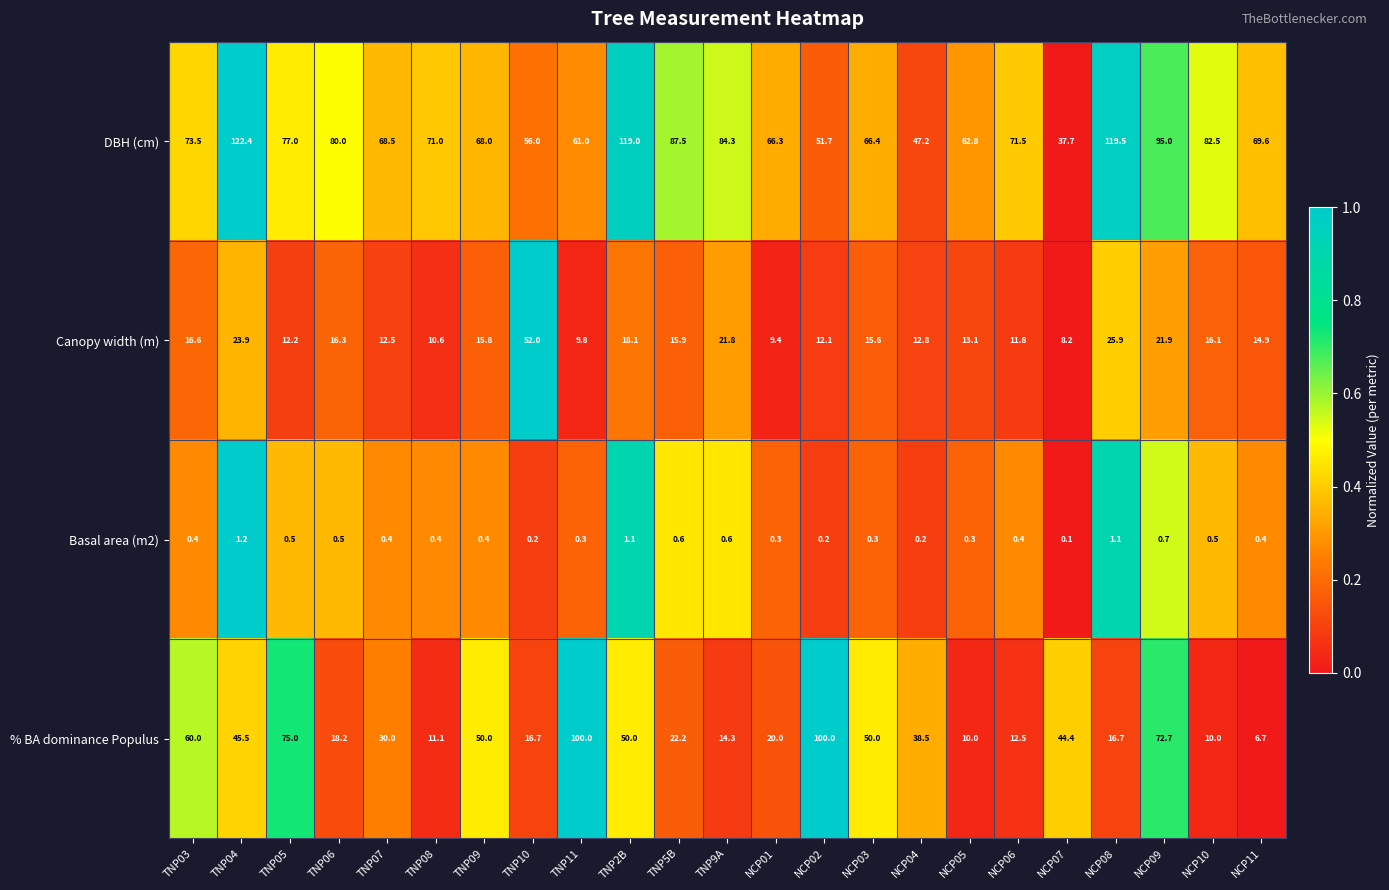

Is it true that DBH (cm) equals 66.4 at NCP03?

True